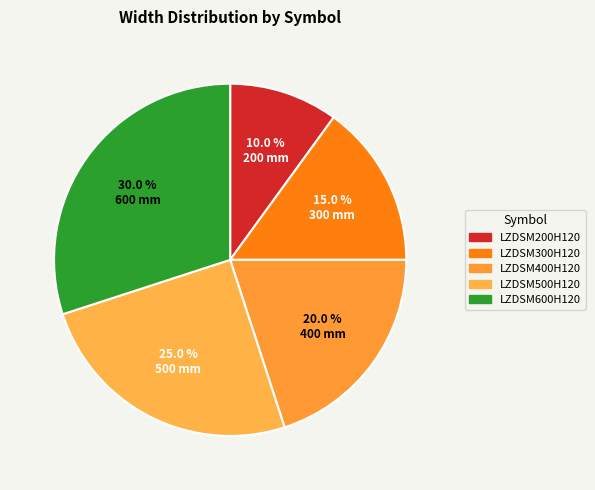

Count the number of slices in the pie.

5